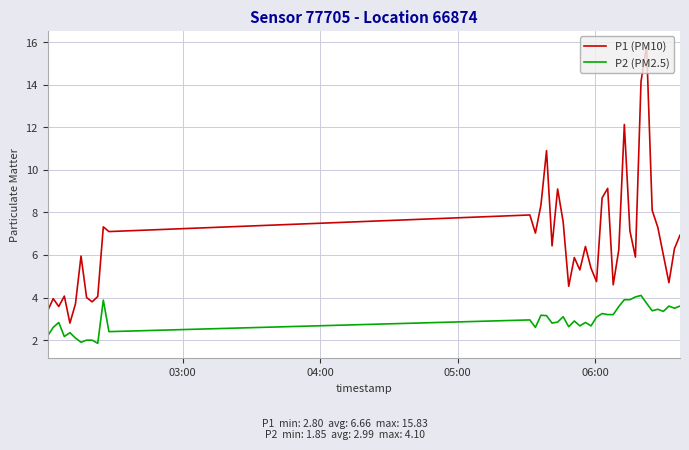

Which series has the largest total across all categories?

P1 (PM10)